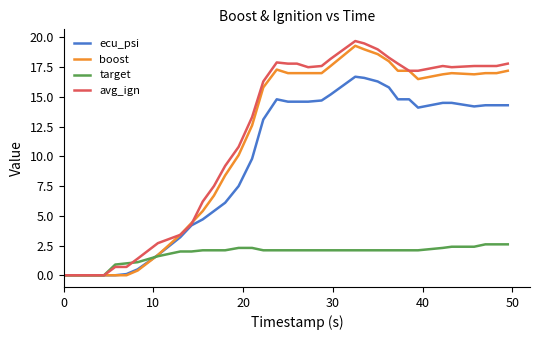

Does the chart display data point markers on the line(s)?

No